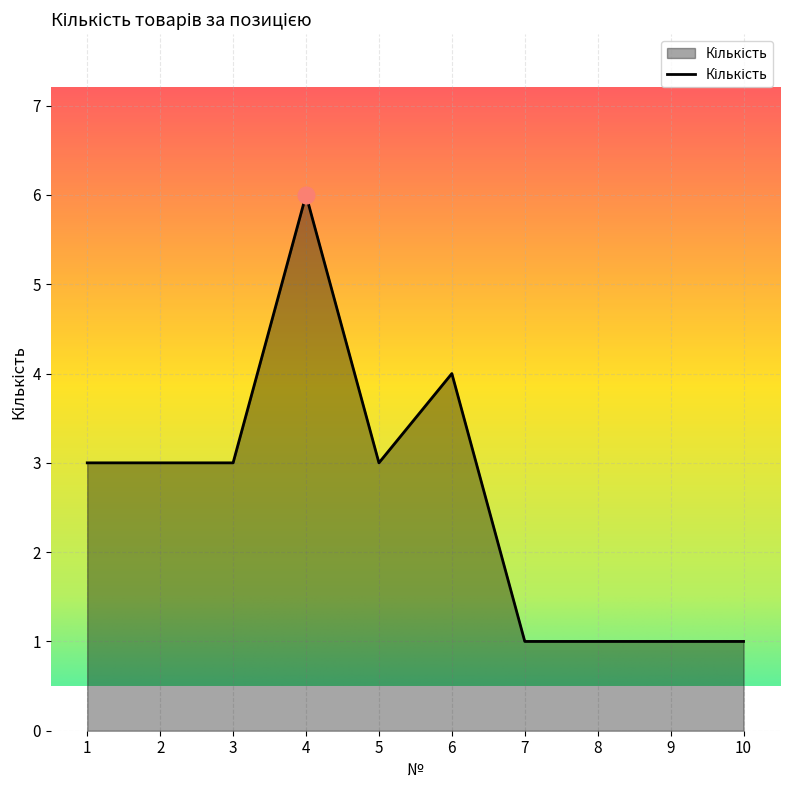

The chart shows a value of 1 at 7. True or false?

True